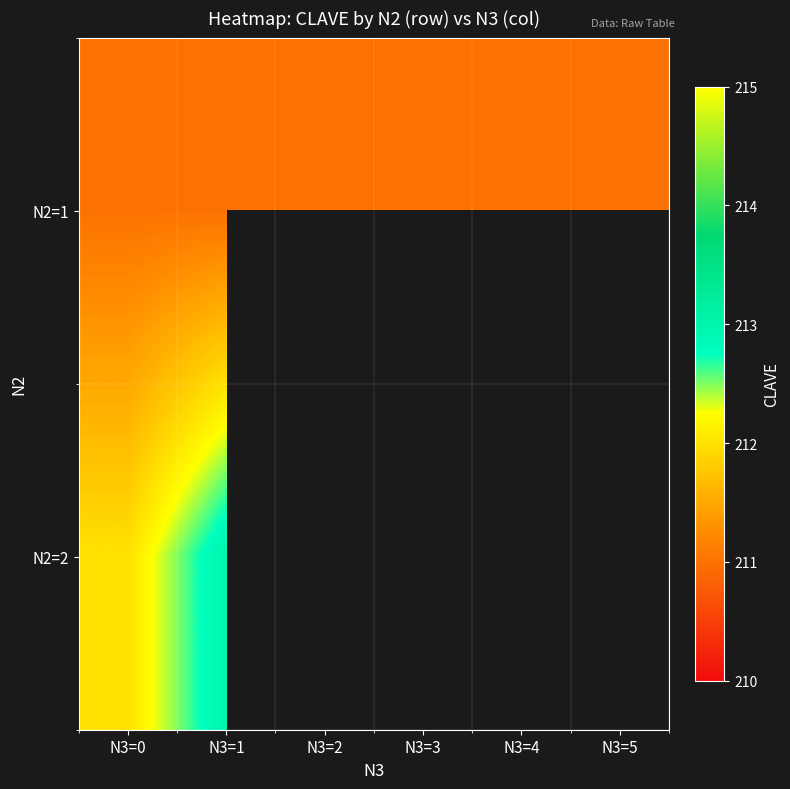

What is the approximate value of N2=2 at N3=0?

212.0